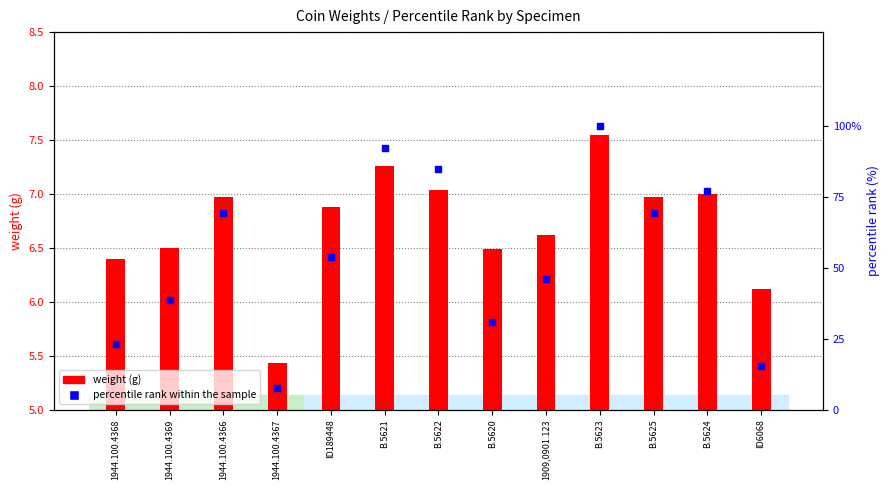

Which series has the widest spread of Y values?

percentile rank within the sample